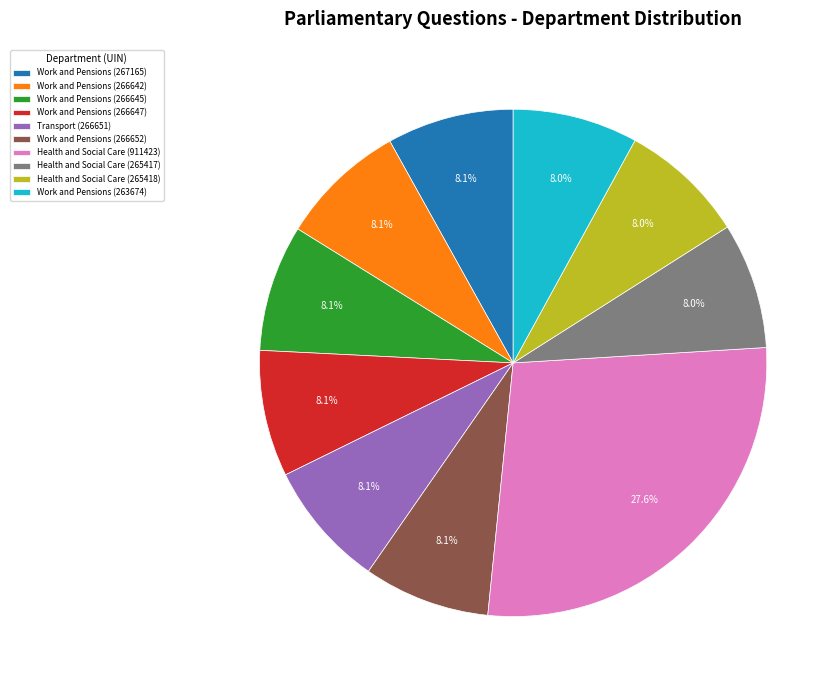

Approximately how many times larger is the value at Work and Pensions (266647) compared to Work and Pensions (263674)?

1.0